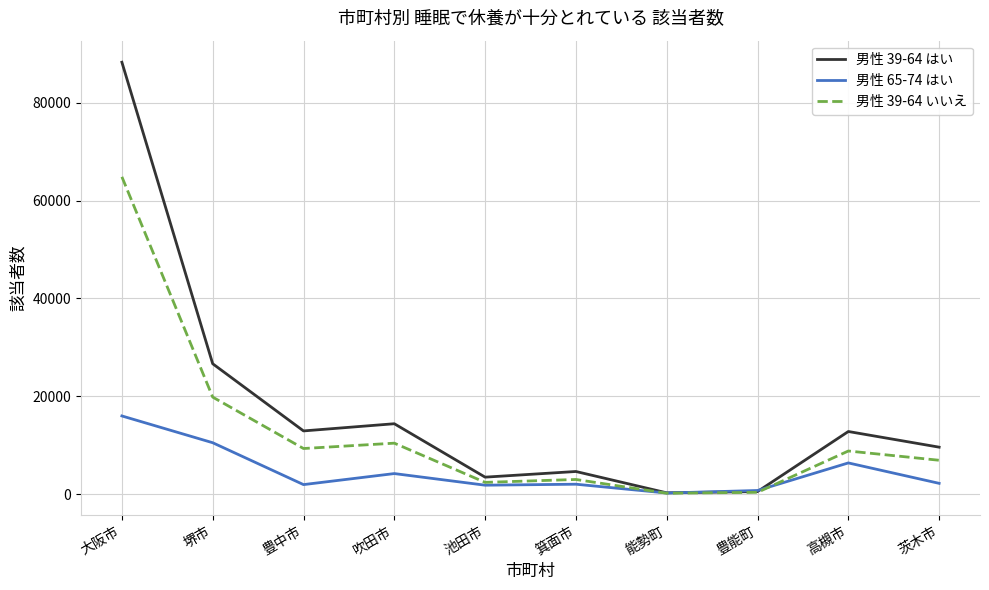

Is the value of 男性 39-64 いいえ at 豊能町 greater than the value of 男性 65-74 はい at 堺市?

No